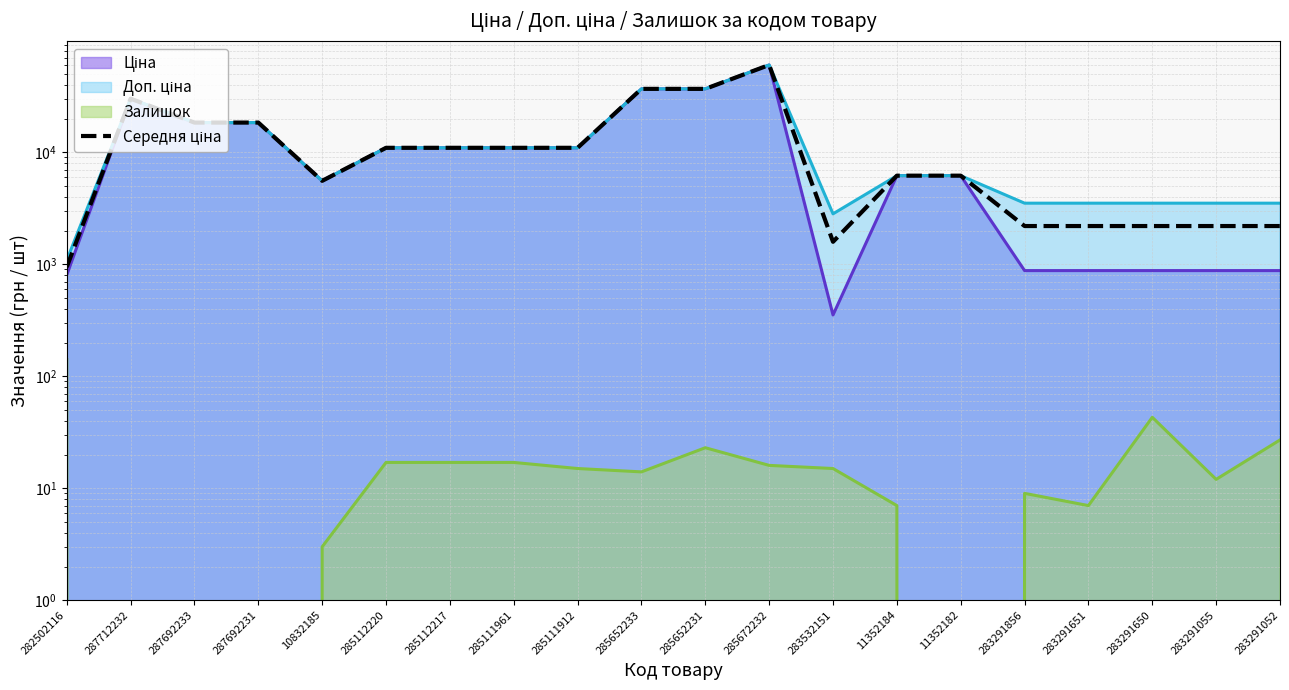

Rank the categories by value from highest to lowest.

285672232, 285652233, 285652231, 287712232, 287692233, 287692231, 285112220, 285112217, 285111961, 285111912, 11352184, 11352182, 10832185, 283291856, 283291651, 283291650, 283291055, 283291052, 283532151, 282502116